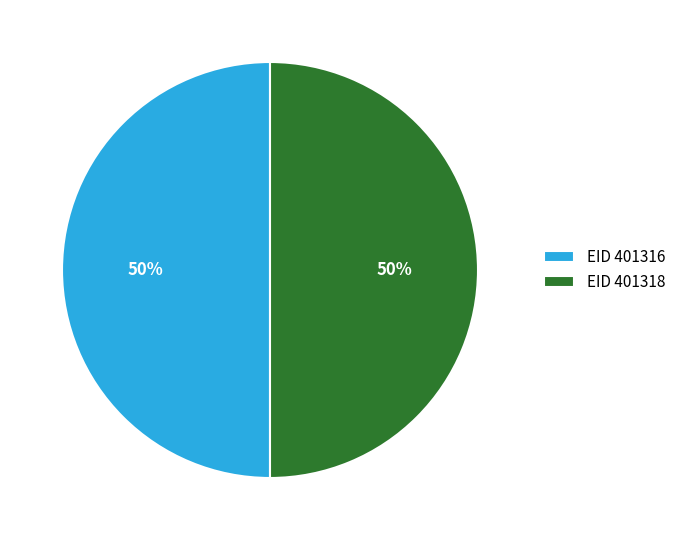

Is the sum of EID 401316 and EID 401318 greater than half?

Yes